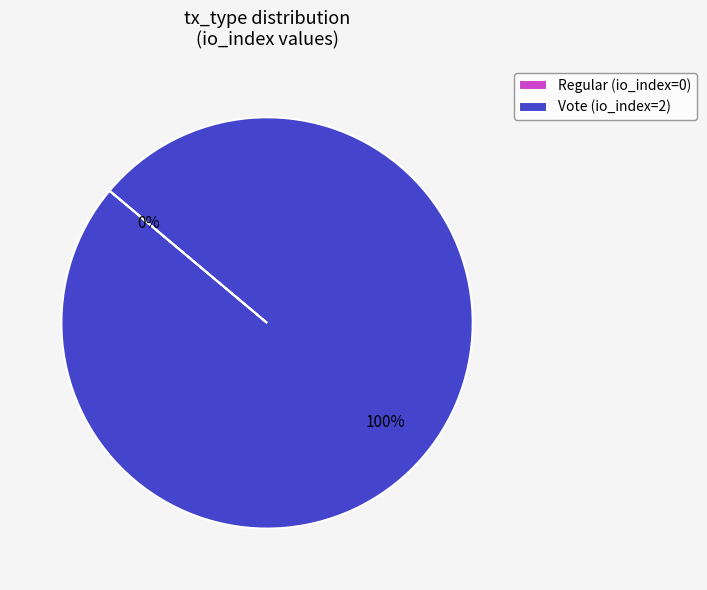

To the nearest percent, what percentage of the pie is Vote?

100%